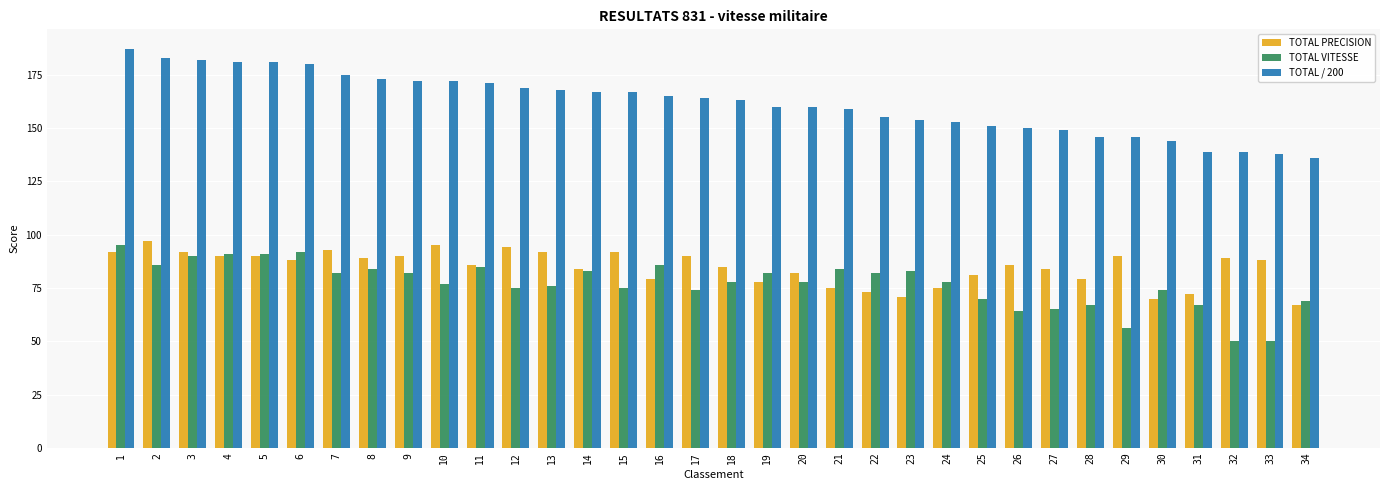

How many bars are there in each group?

3